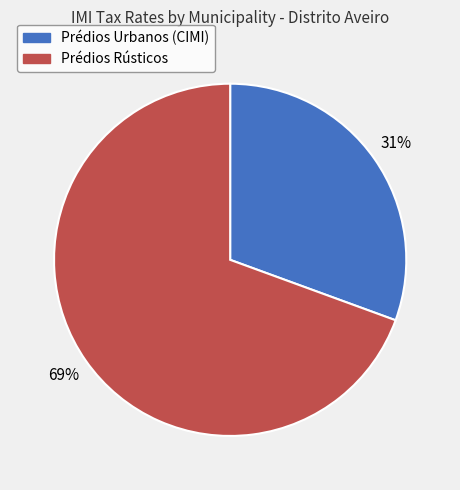

Is it true that Prédios Urbanos (CIMI) is 31% of the pie?

True